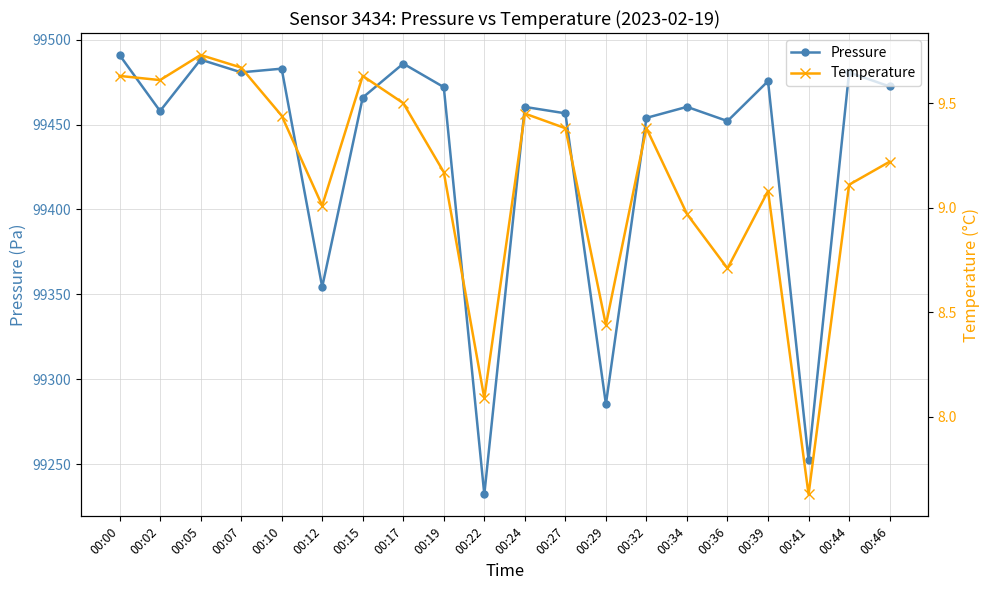

True or false: Pressure has more than 2 interior local peaks.

True